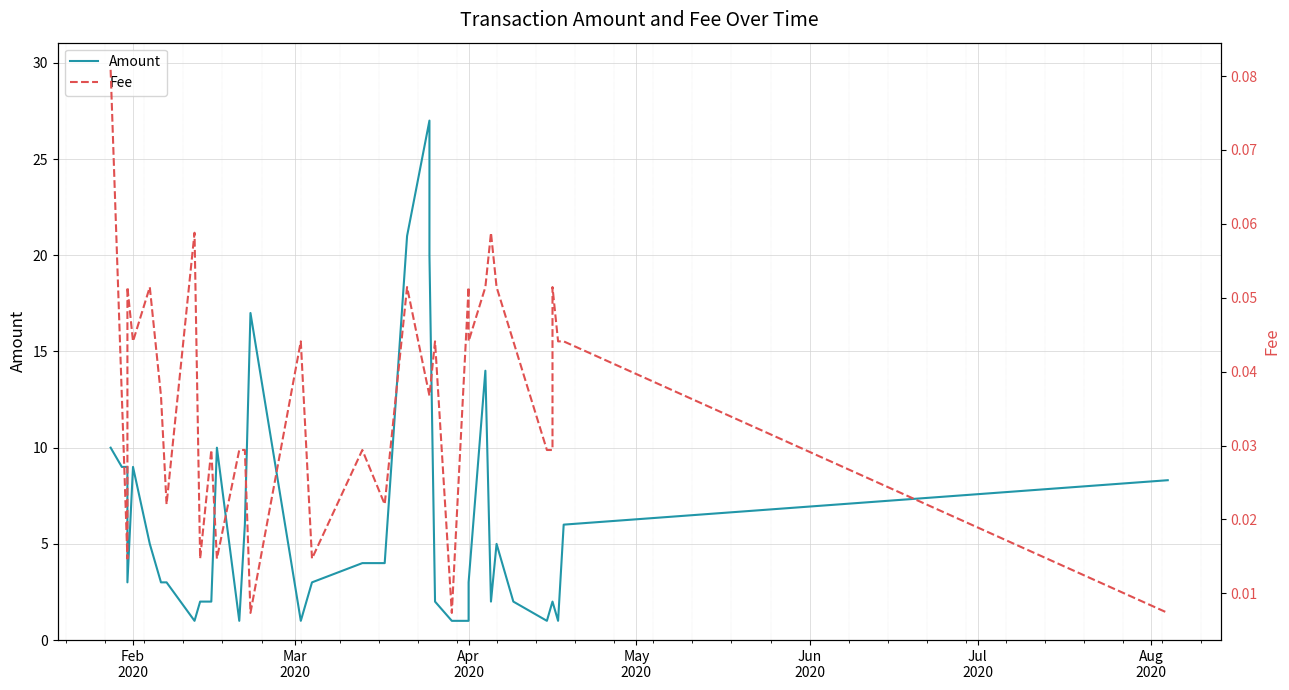

Reading left to right, extract all data points from this chart.

Amount: 10.0	9.0	9.0	3.0	9.0	5.0	3.0	3.0	1.0	2.0	2.0	10.0	1.0	6.0	17.0	1.0	2.0	3.0	4.0	4.0	21.0	27.0	20.0	2.0	1.0	1.0	3.0	14.0	2.0	5.0	2.0	1.0	2.0	2.0	1.0	6.0	8.3
Fee: 0.1	0.0	0.0	0.1	0.0	0.1	0.0	0.0	0.1	0.0	0.0	0.0	0.0	0.0	0.0	0.0	0.0	0.0	0.0	0.0	0.1	0.0	0.0	0.0	0.0	0.1	0.0	0.1	0.1	0.1	0.0	0.0	0.0	0.1	0.0	0.0	0.0